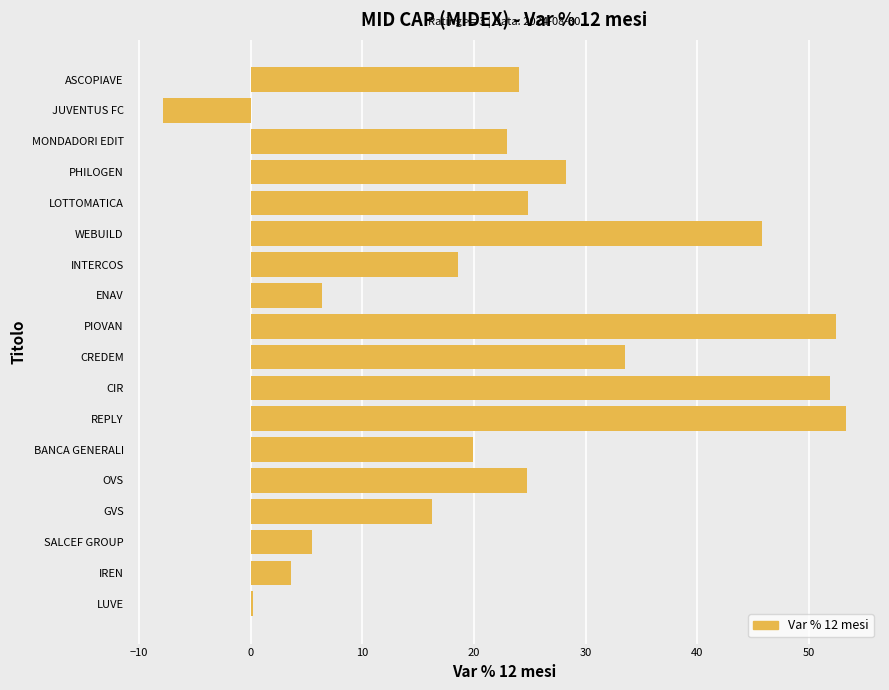

What value does the data have at ASCOPIAVE?

24.0